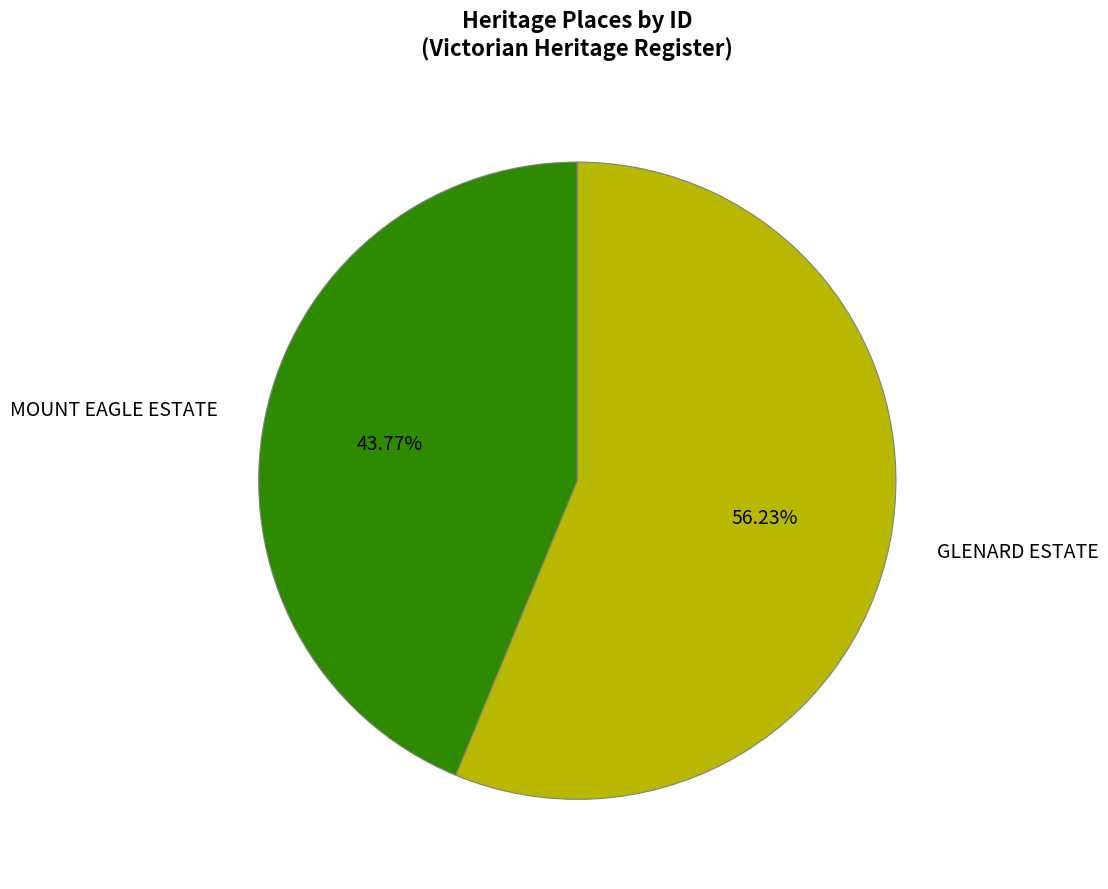

Is there a majority slice in this chart?

Yes